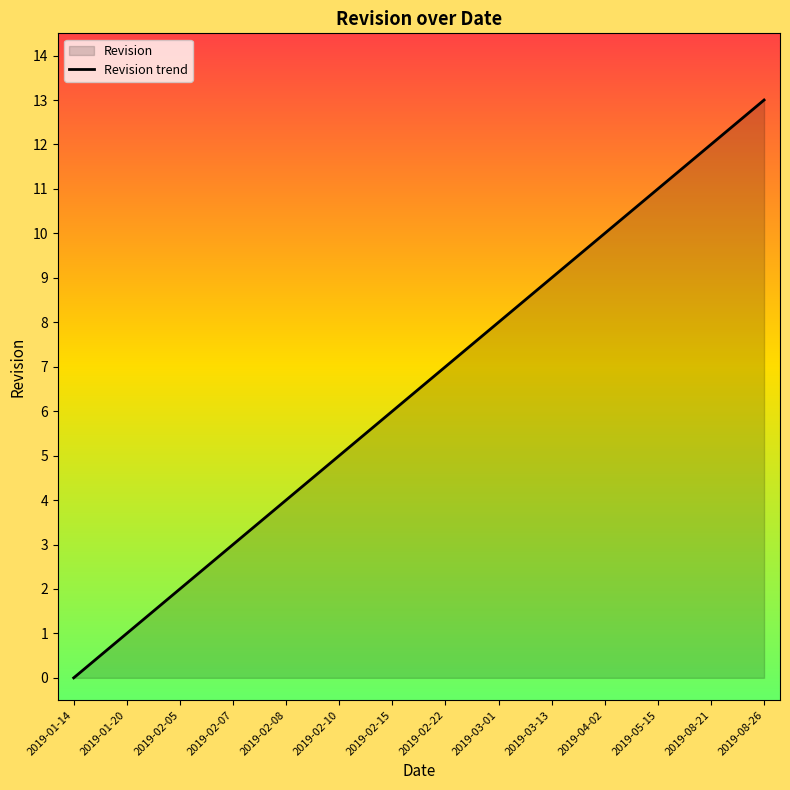

What position from the right is 2019-03-13?

5